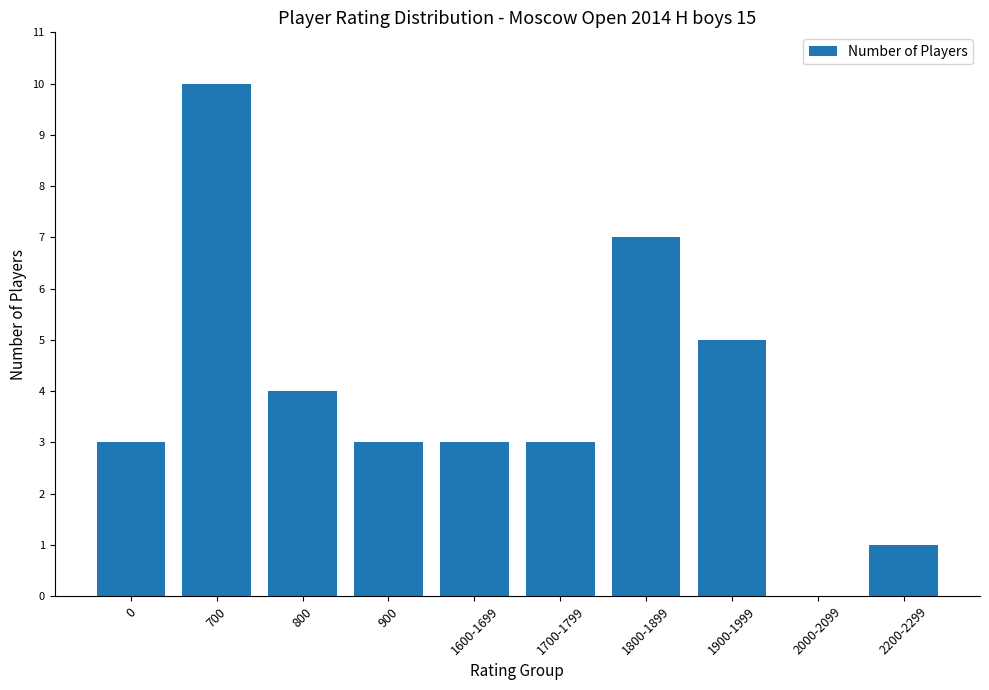

What is the change in value from 700 to 2200-2299?

-9